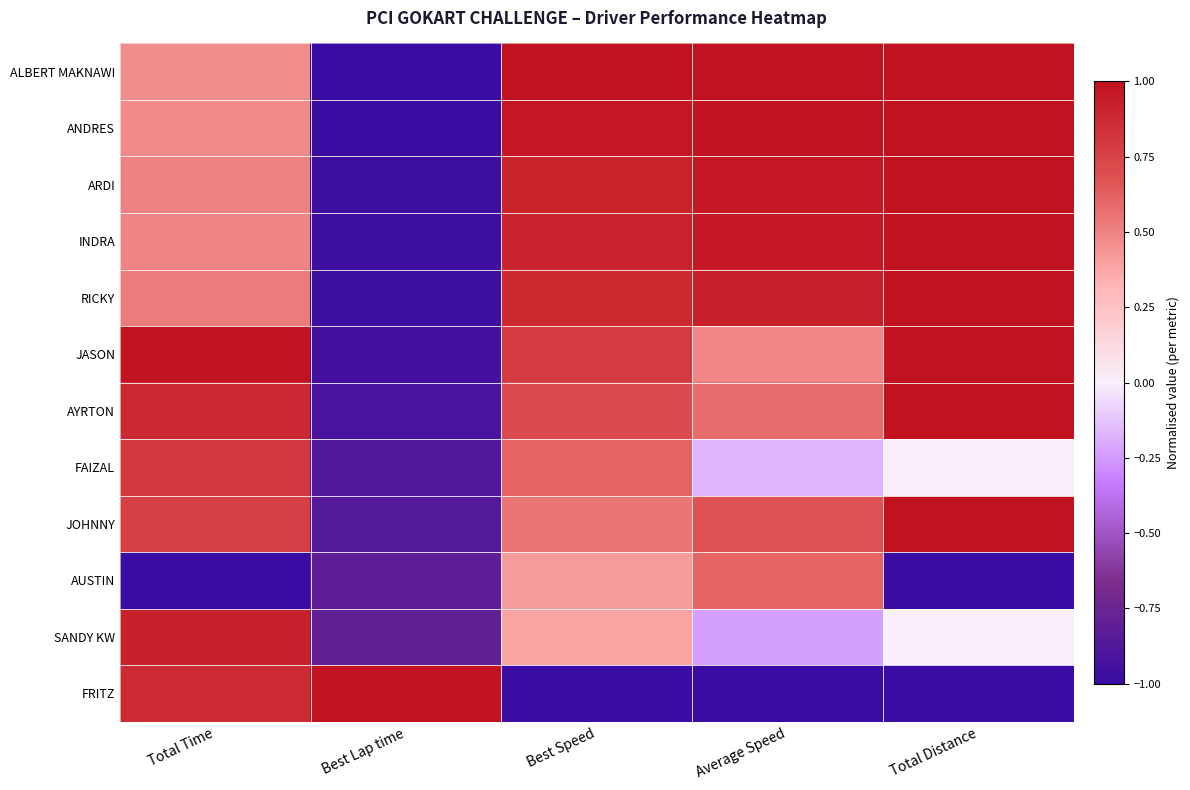

What is the spread (max minus min) of values at Total Distance?

2.0